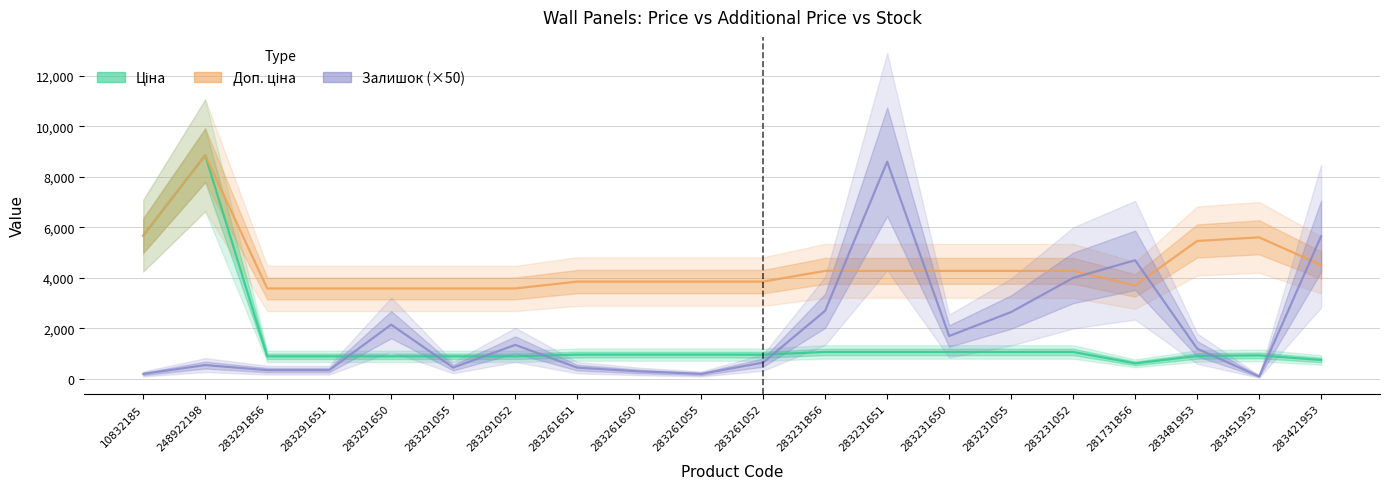

True or false: Ціна and Доп. ціна intersect in this chart.

False